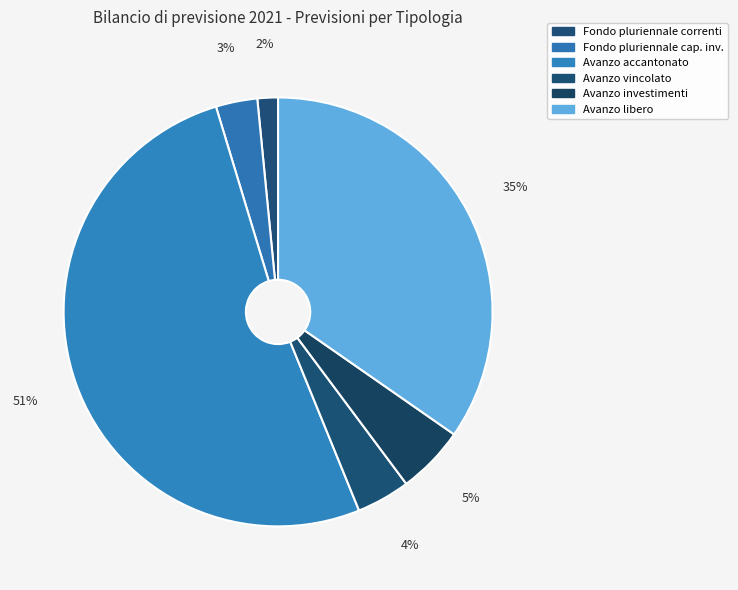

Which category has the biggest portion of the pie?

Avanzo accantonato